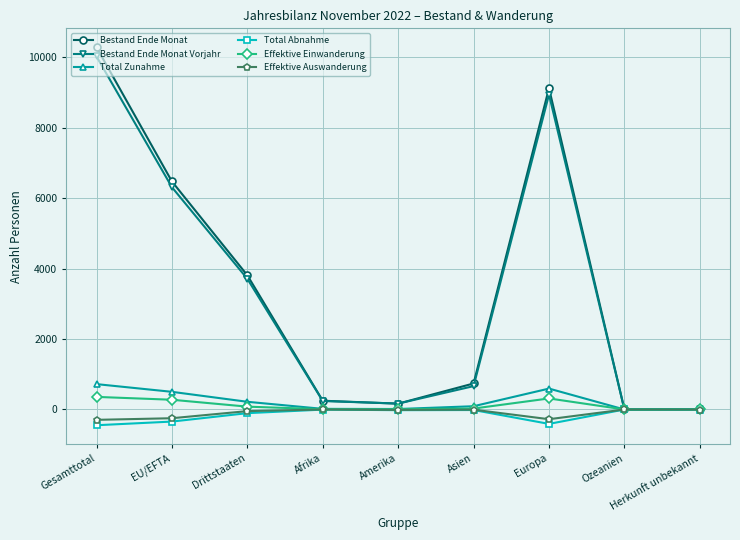

What is the difference between the highest and lowest values at Gesamttotal?

10738